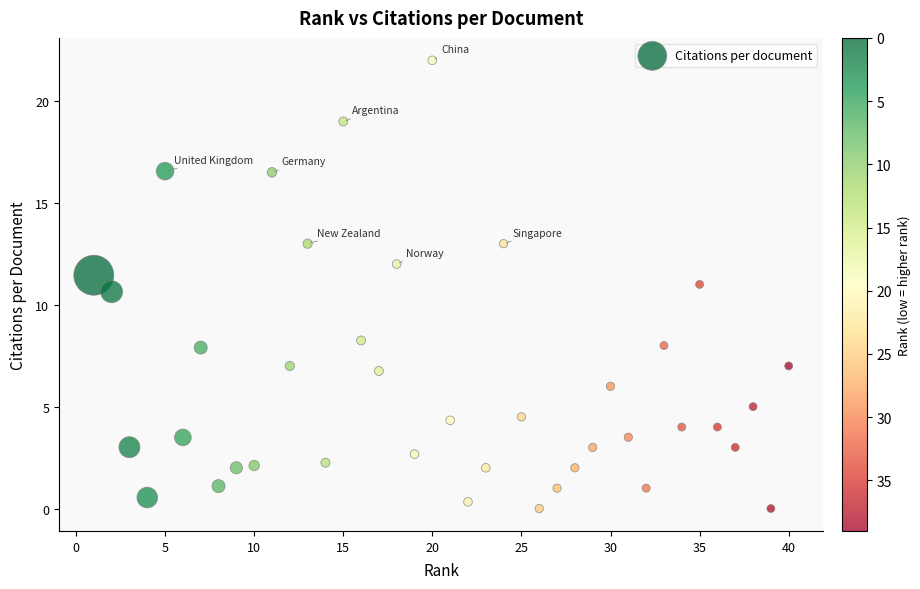

What is the range of X values (max minus min)?

39.0